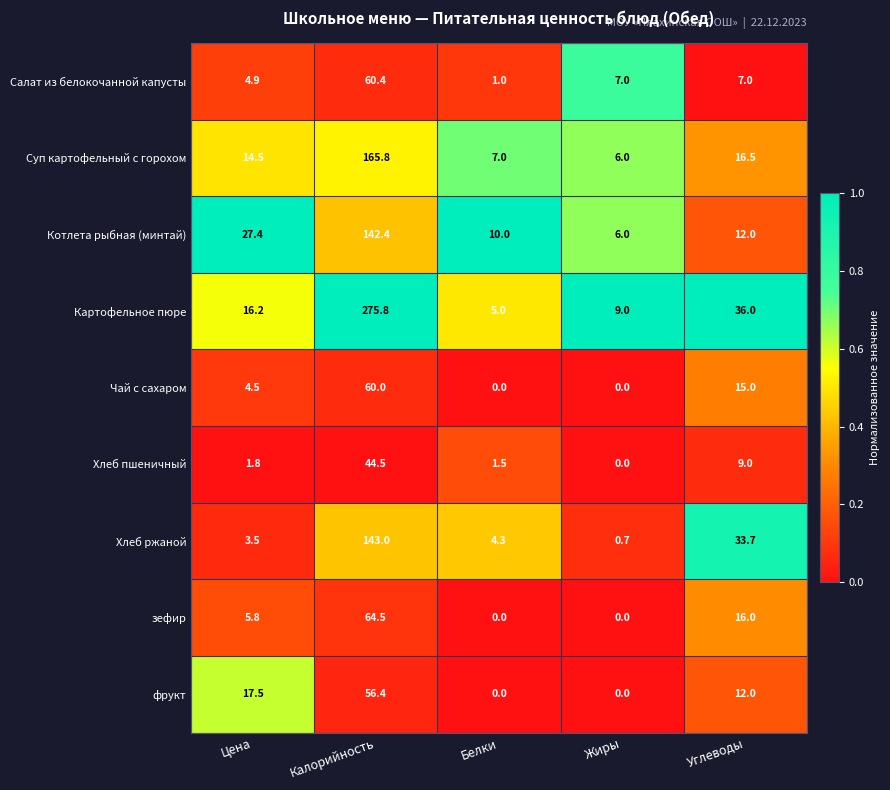

Rank the categories by Картофельное пюре value from lowest to highest.

Белки, Жиры, Цена, Углеводы, Калорийность